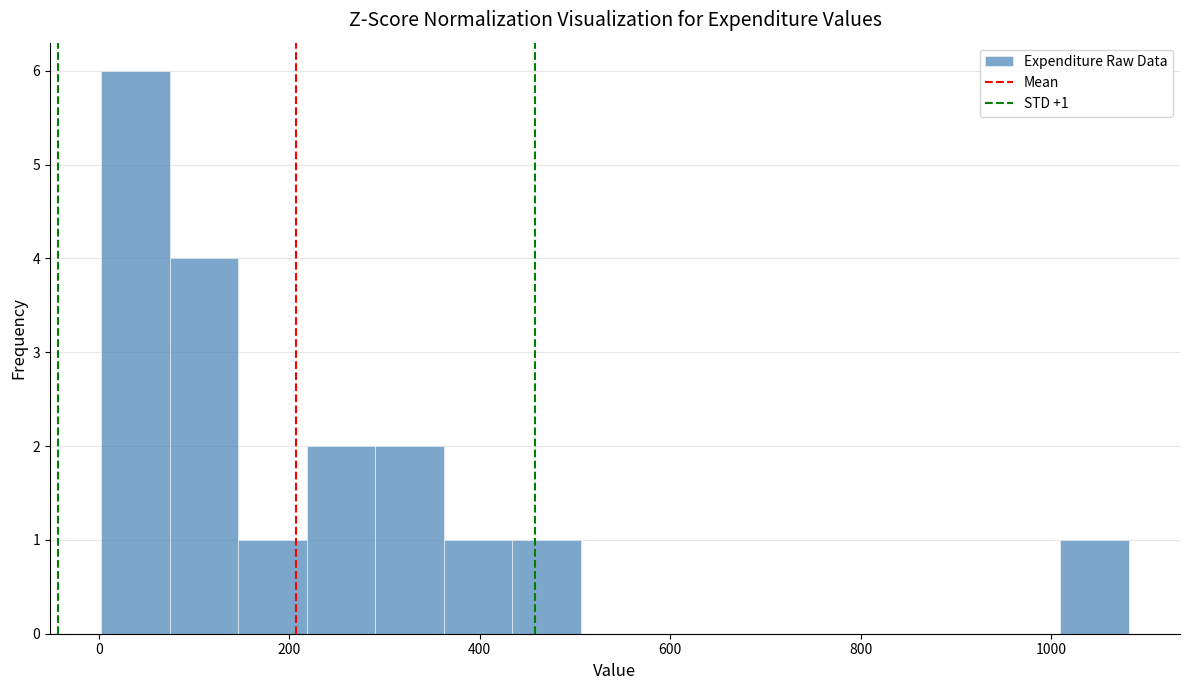

Around what value on the x-axis is the tallest bar? Give the approximate position of its centre, as read against the axis.

40